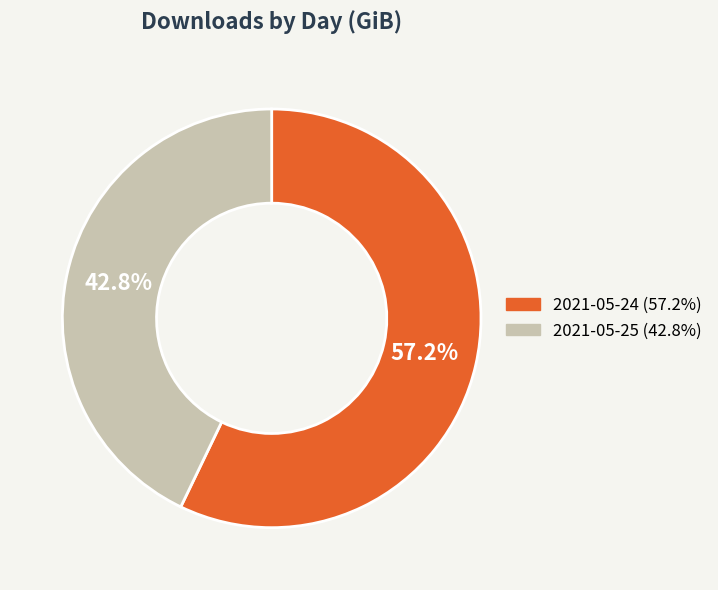

Combined, what portion of the pie is 2021-05-24 and 2021-05-25?

100.0%